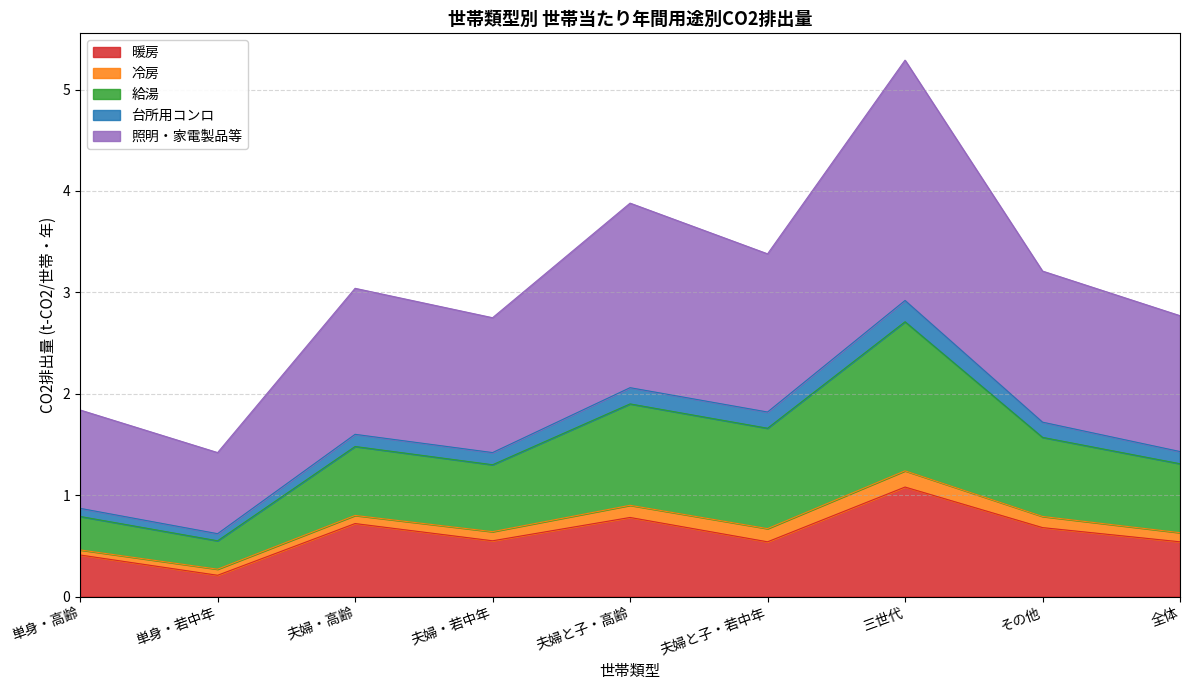

Rank the categories by 照明・家電製品等 value from highest to lowest.

三世代, 夫婦と子・高齢, 夫婦と子・若中年, その他, 夫婦・高齢, 全体, 夫婦・若中年, 単身・高齢, 単身・若中年